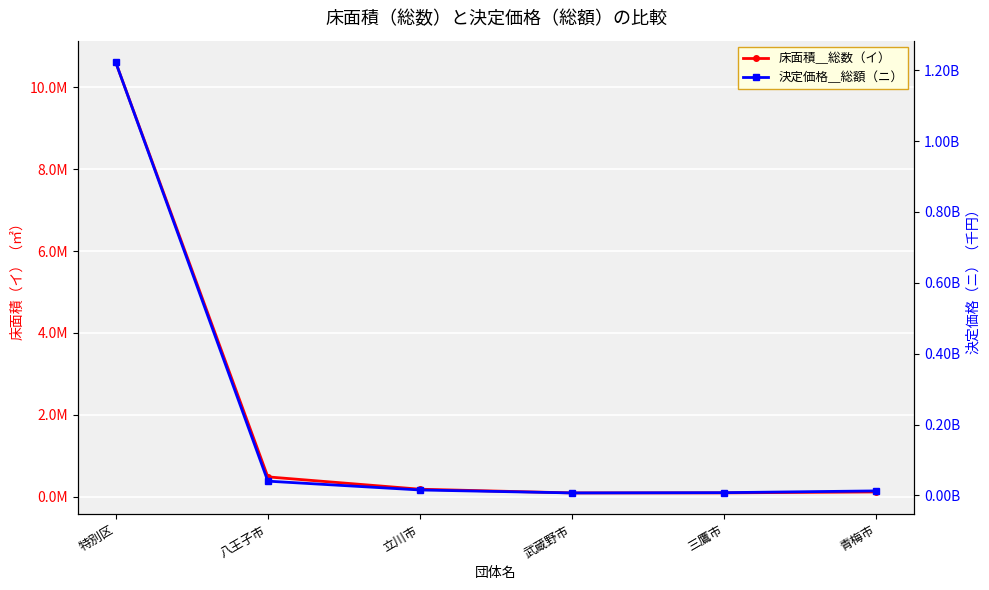

Is this an area chart (filled region under the line)?

No